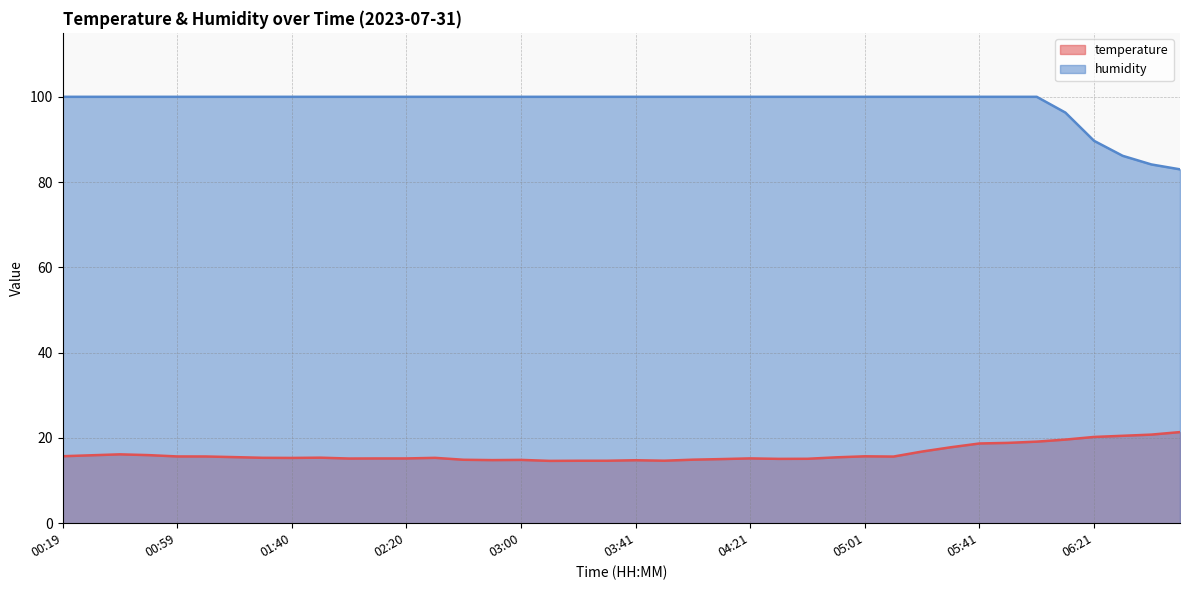

What is the difference between the temperature values at 01:50 and 06:52?

6.0